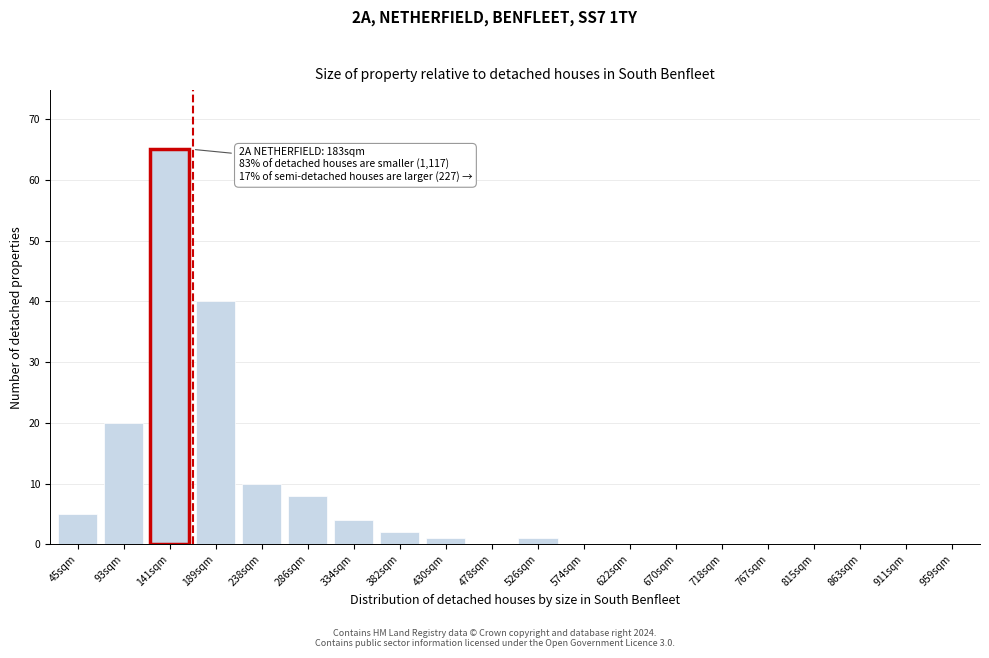

Reading left to right, list all the values displayed in this chart.

45sqm=5	93sqm=20	141sqm=65	189sqm=40	238sqm=10	286sqm=8	334sqm=4	382sqm=2	430sqm=1	478sqm=0	526sqm=1	574sqm=0	622sqm=0	670sqm=0	718sqm=0	767sqm=0	815sqm=0	863sqm=0	911sqm=0	959sqm=0